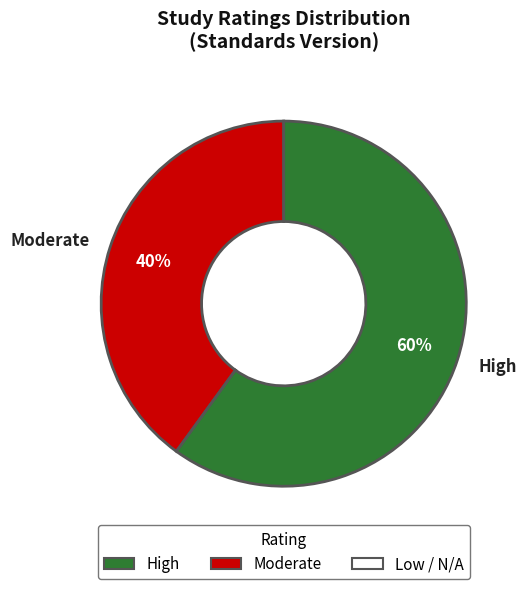

Between Moderate and High, which is larger?

High